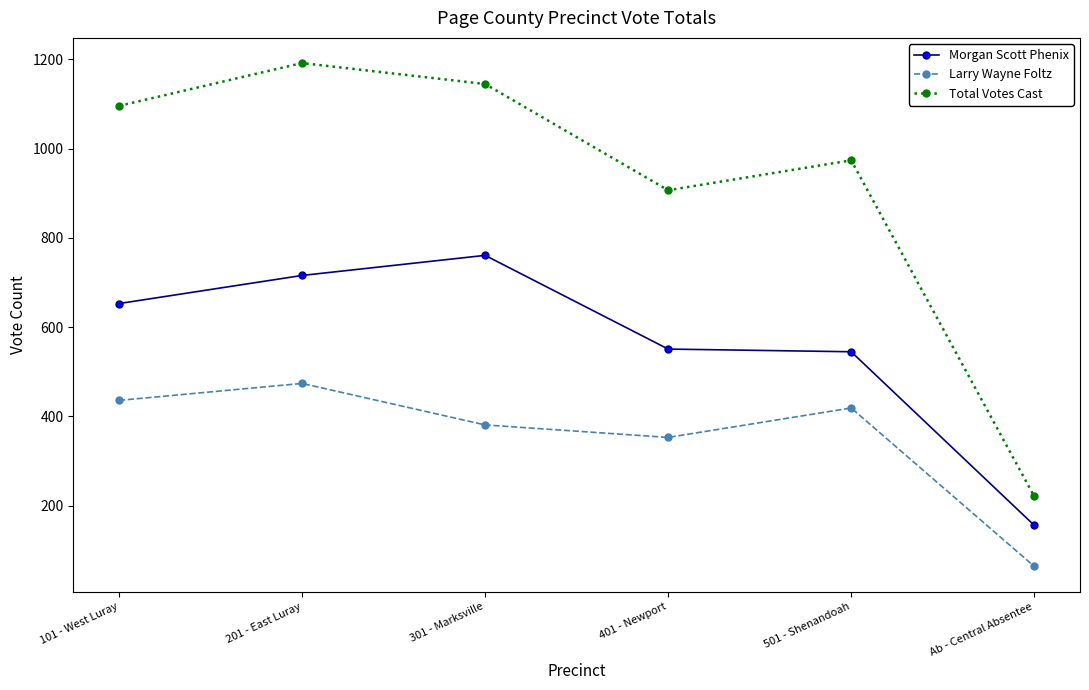

What is the sum of all Morgan Scott Phenix values?

3382